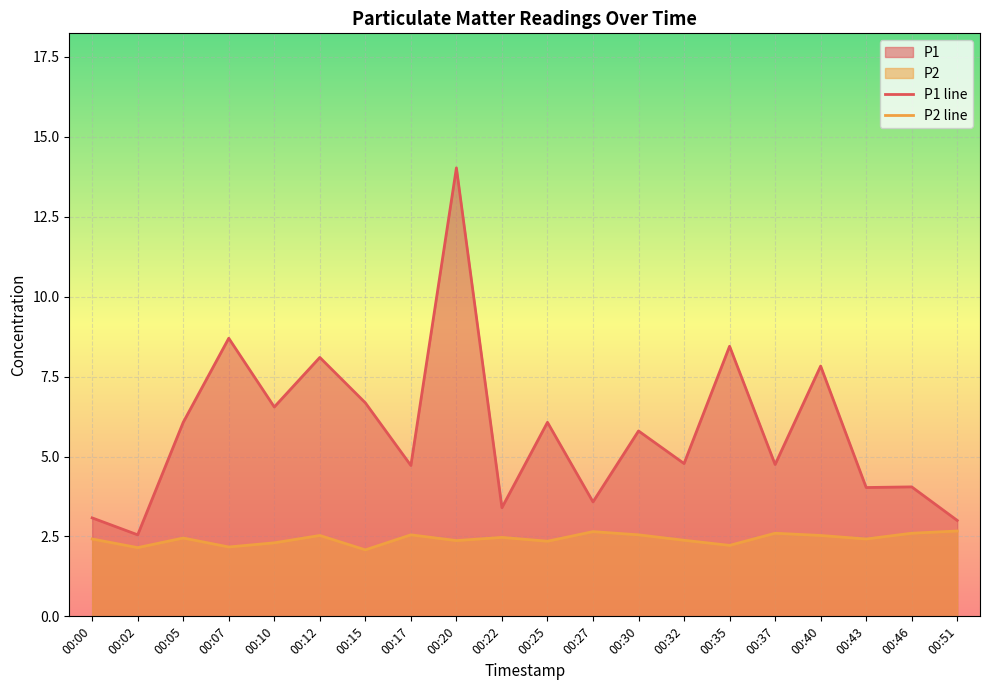

At which category does the chart reach its peak across all series?

00:20